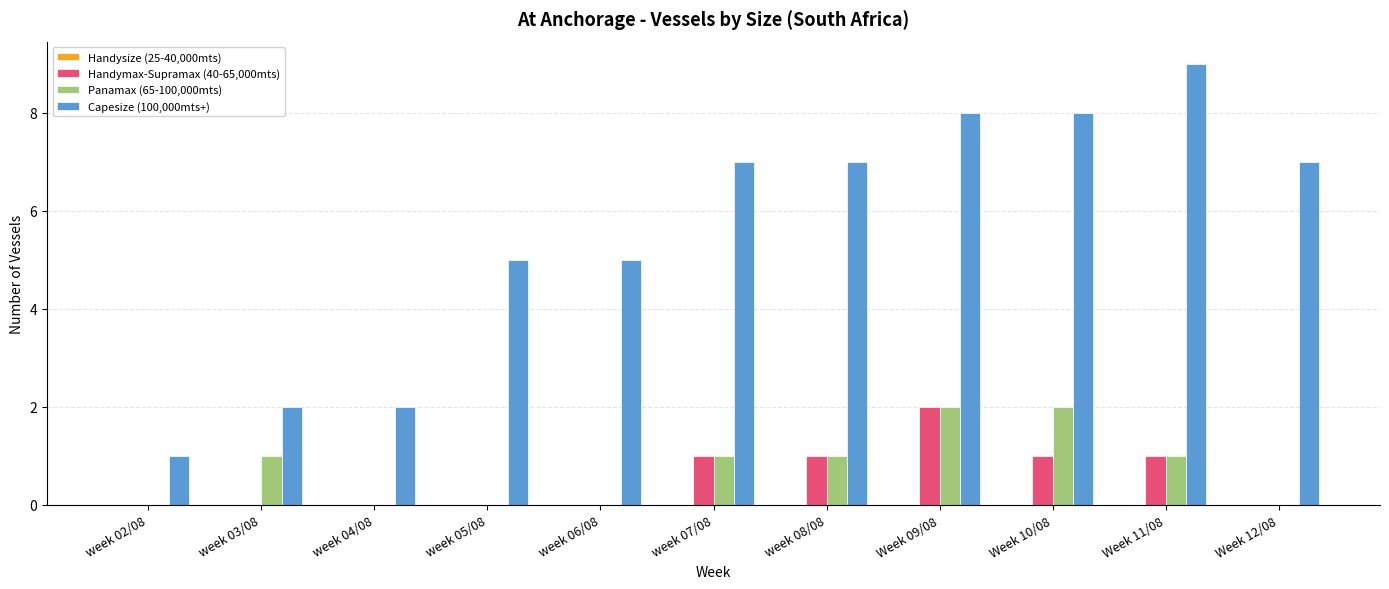

Which category has the highest value across all series?

Week 11/08